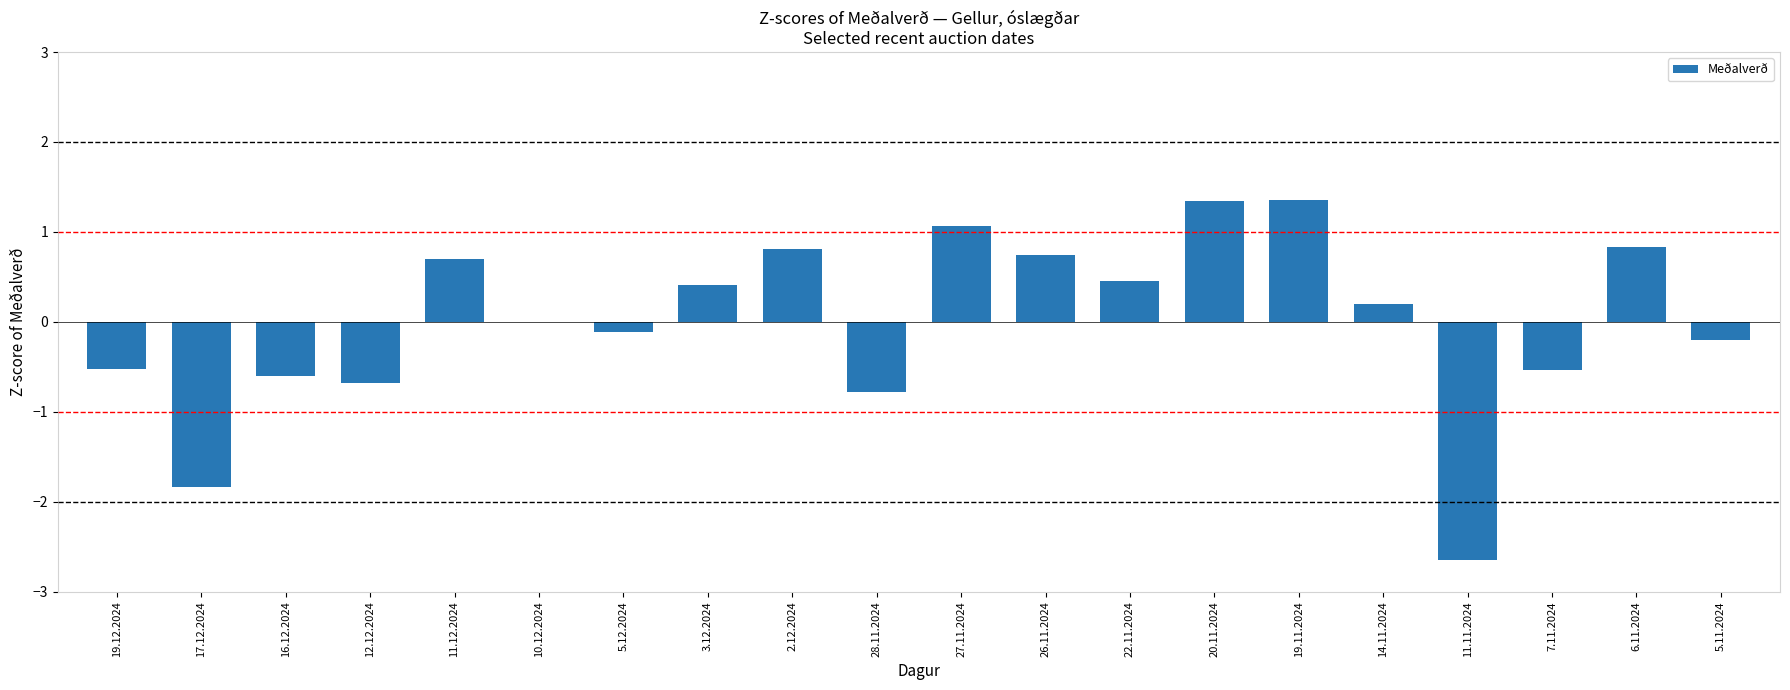

Which has a higher value, 20.11.2024 or 7.11.2024?

20.11.2024